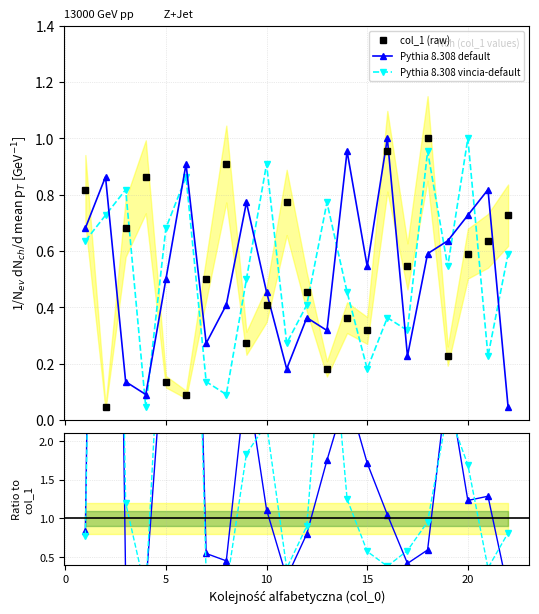

What is the value of the Pythia 8.308 default point at the 17th from the left?

0.4